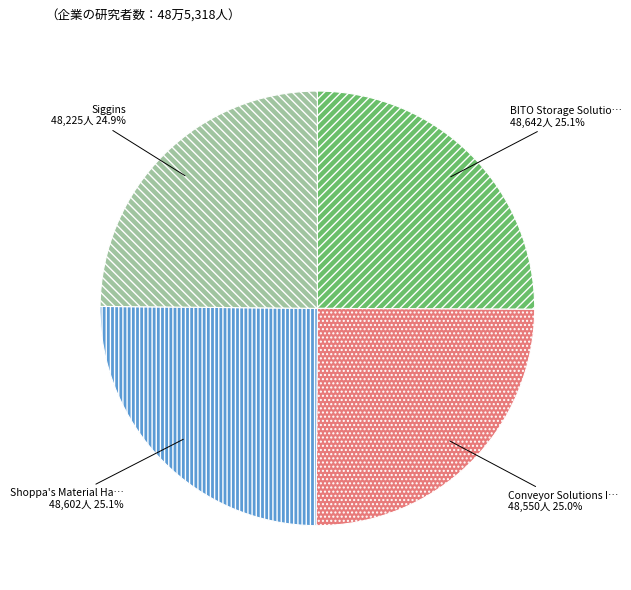

Does any single category account for the majority?

No